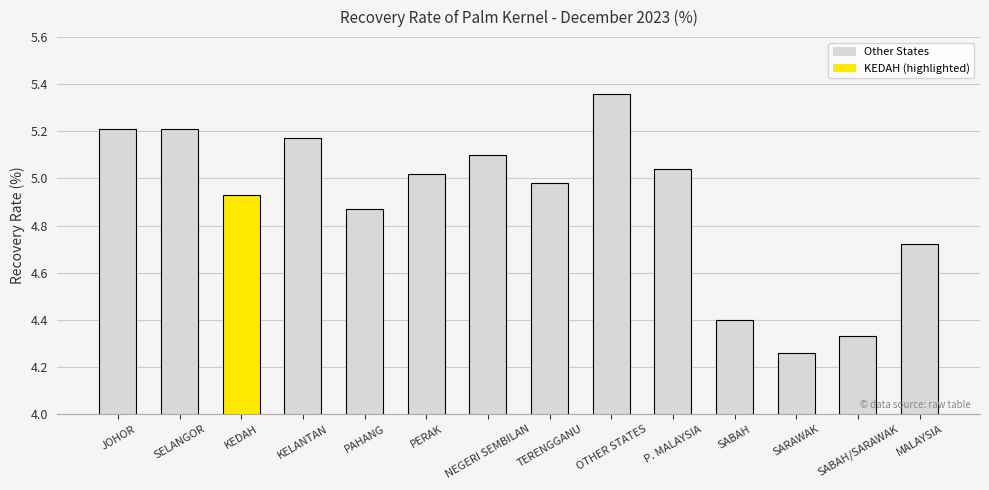

What position from the right is PERAK?

9